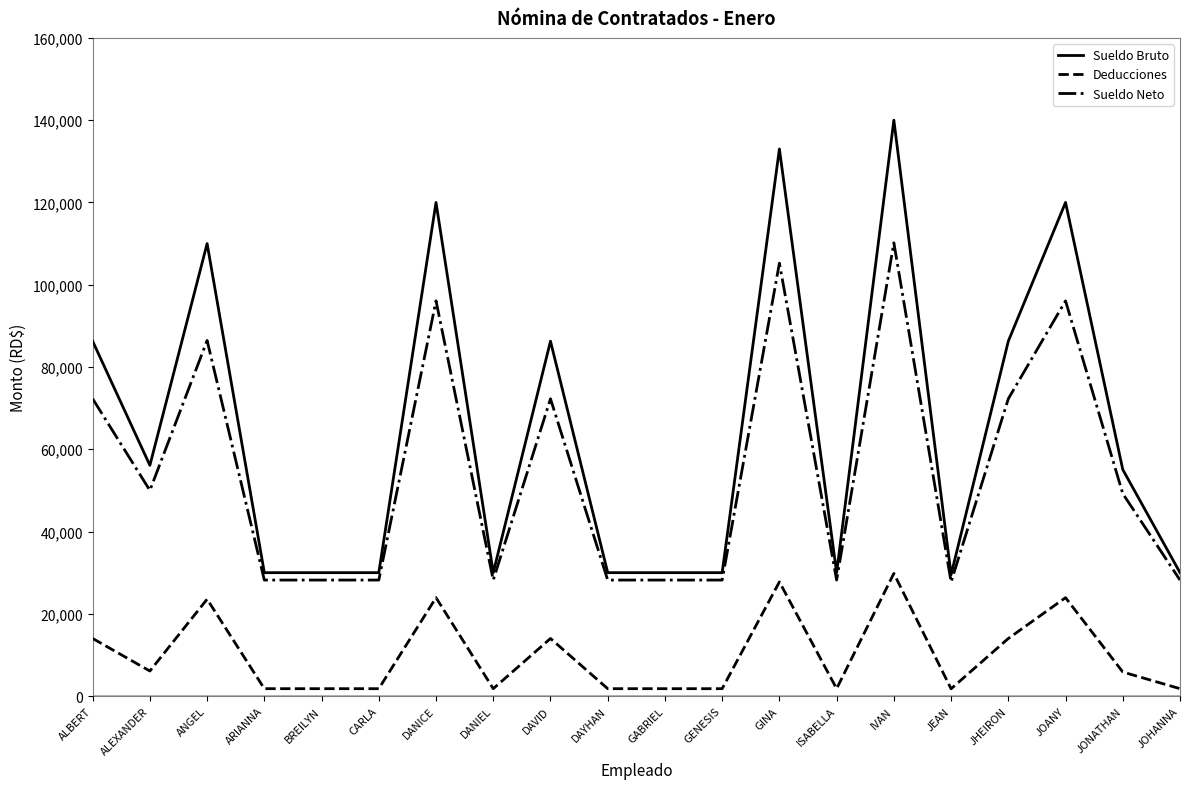

How many lines are shown in the chart?

3